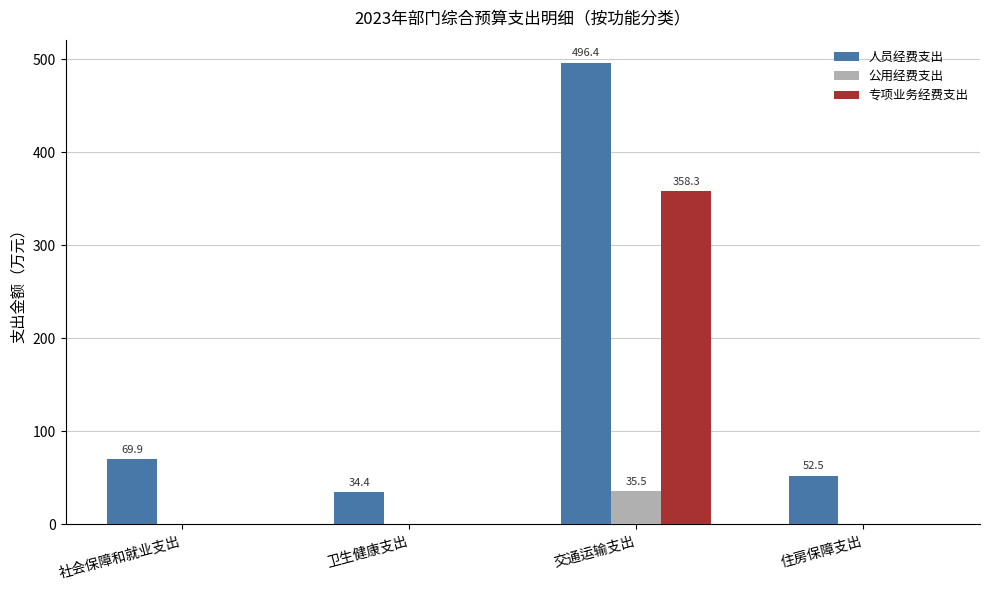

Reading left to right, list all the values displayed in this chart.

人员经费支出: 69.9	34.4	496.4	52.5
公用经费支出: 0.0	0.0	35.5	0.0
专项业务经费支出: 0.0	0.0	358.3	0.0